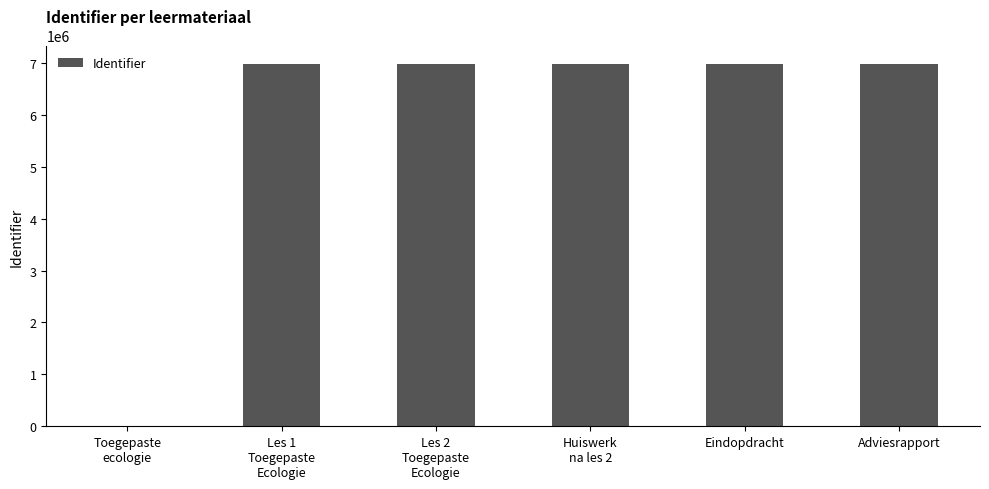

True or false: the data shows 6985037 at Adviesrapport.

True